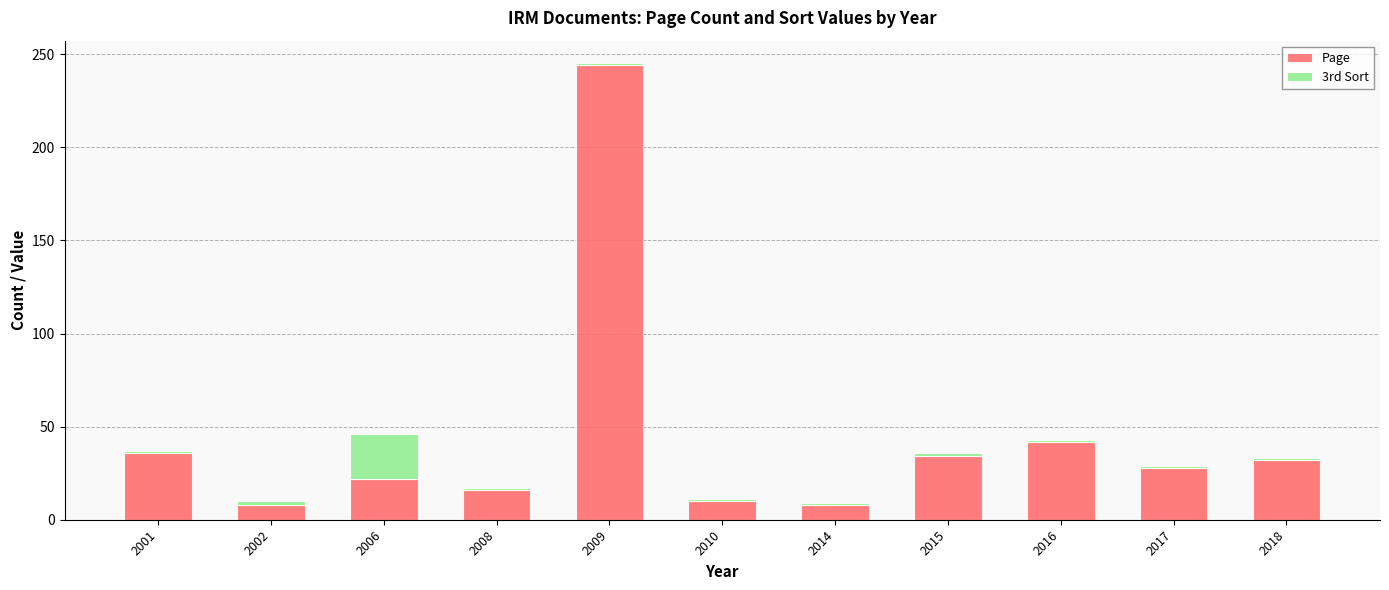

How many categories are shown in the chart?

11